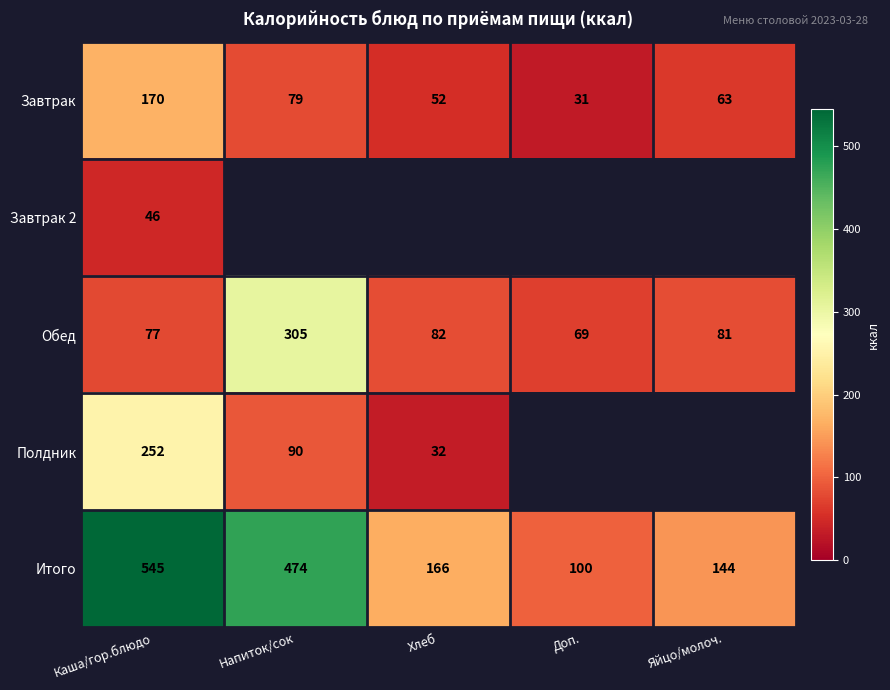

The Завтрак series shows 7.5 at Доп.. True or false?

False